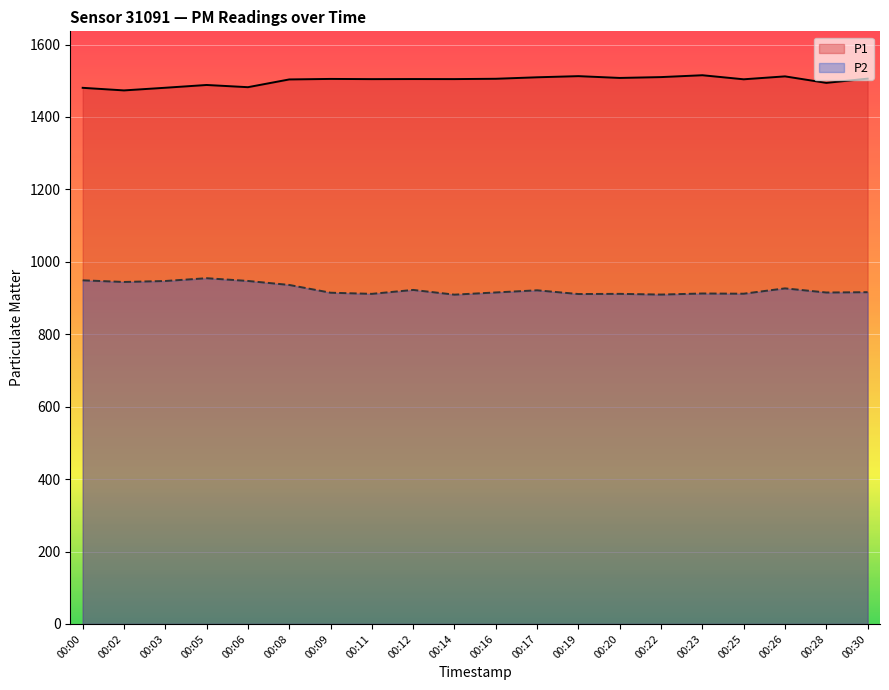

What value does the P1 series have at 00:02?

1473.3